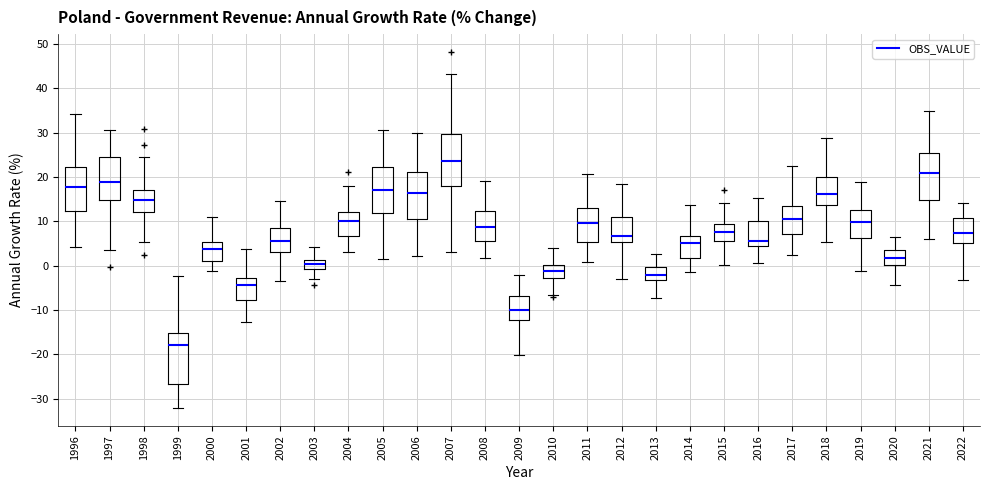

Which box's median line is the lowest?

1999